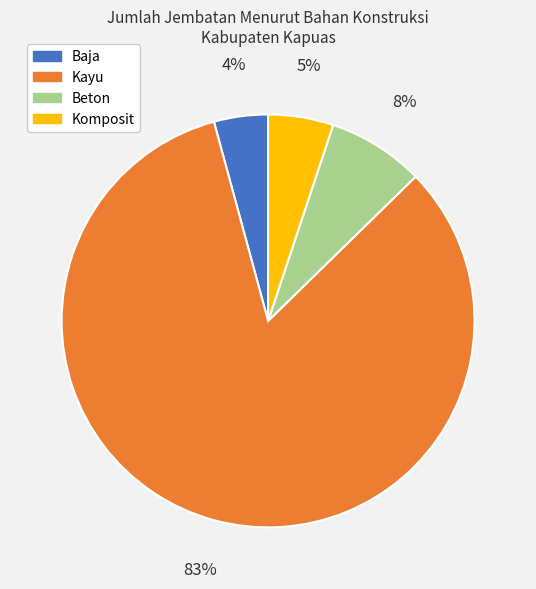

Is Beton the majority of the pie?

No